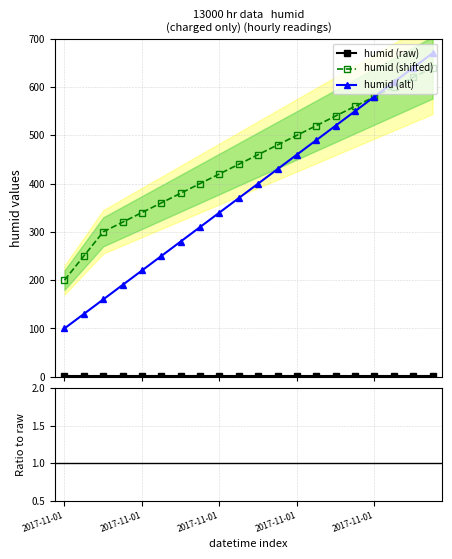

Does the chart display data point markers on the line(s)?

Yes